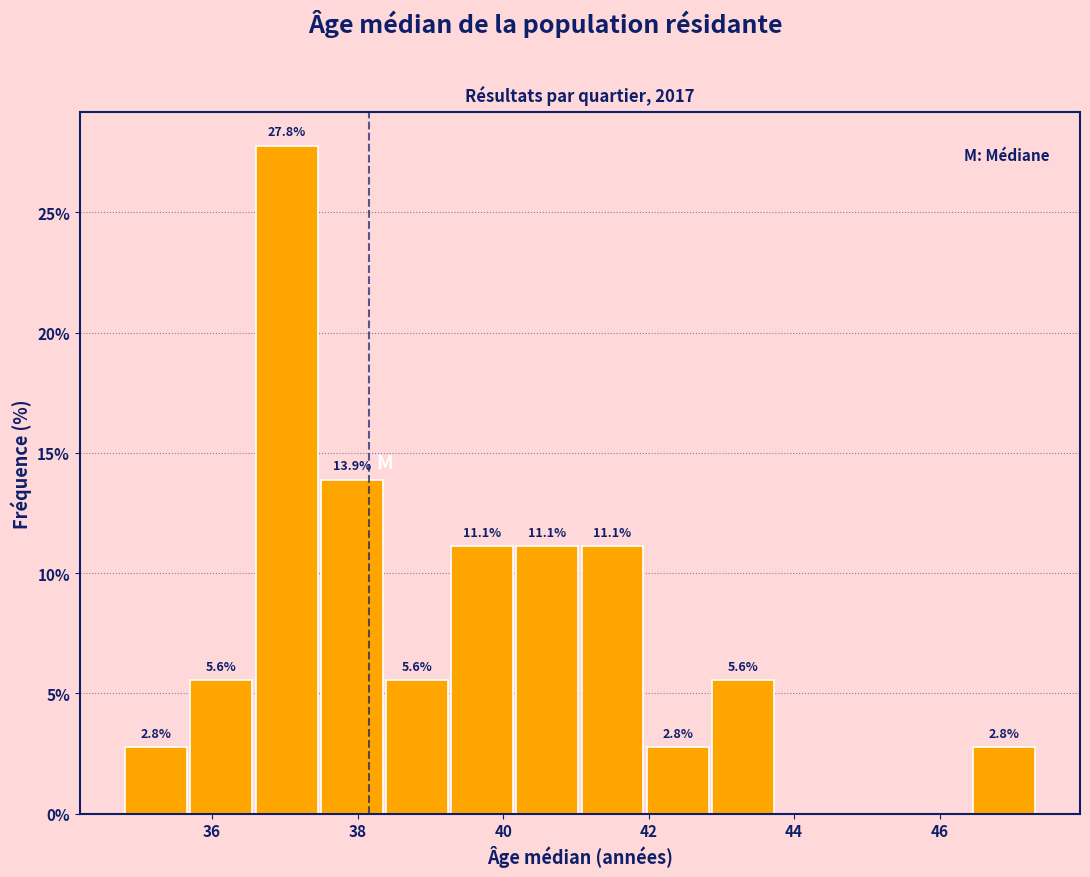

Over which range of the x-axis is the bar tallest?

36.6 to 37.4